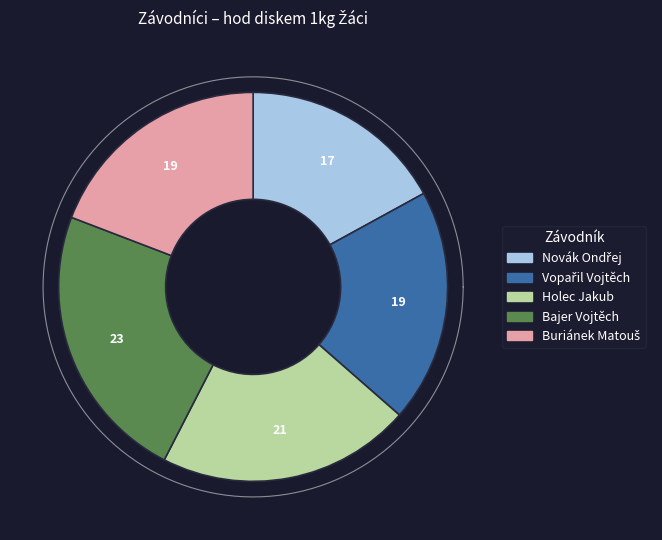

To the nearest percent, what is the average slice percentage?

20%